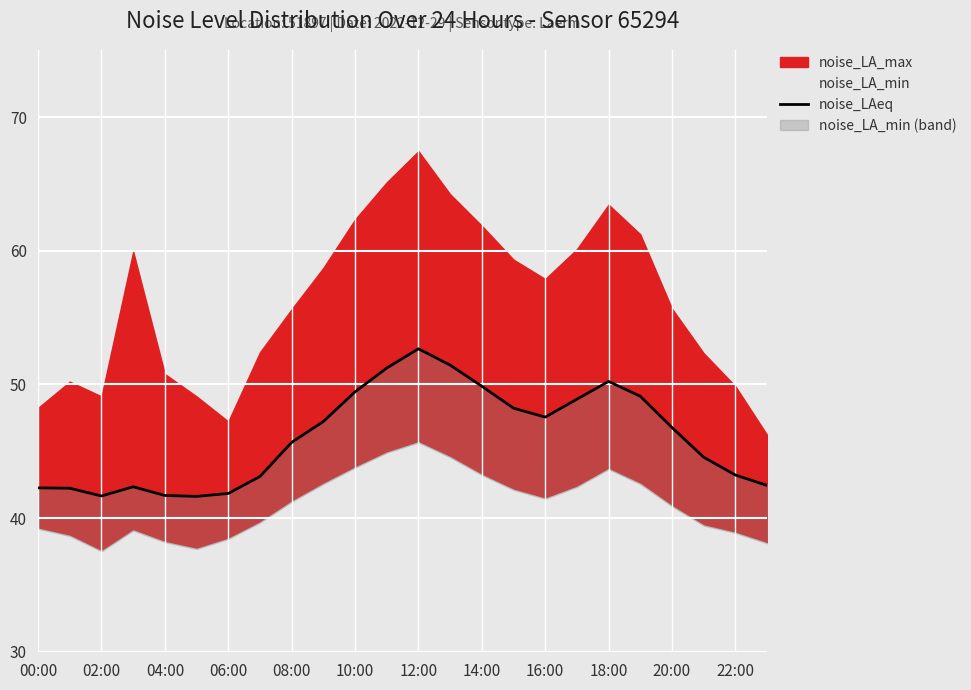

True or false: the data has more than 2 interior local peaks.

True